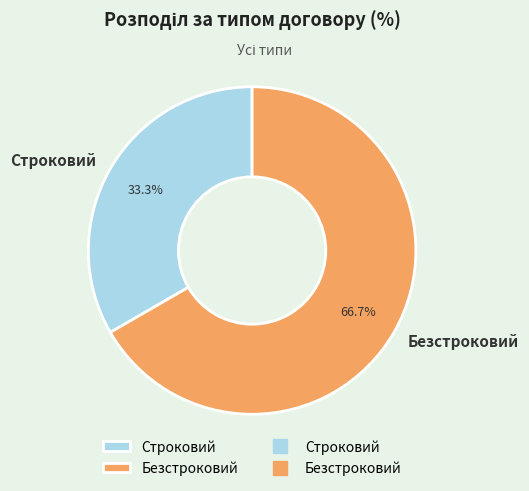

Which slice is the largest?

Безстроковий